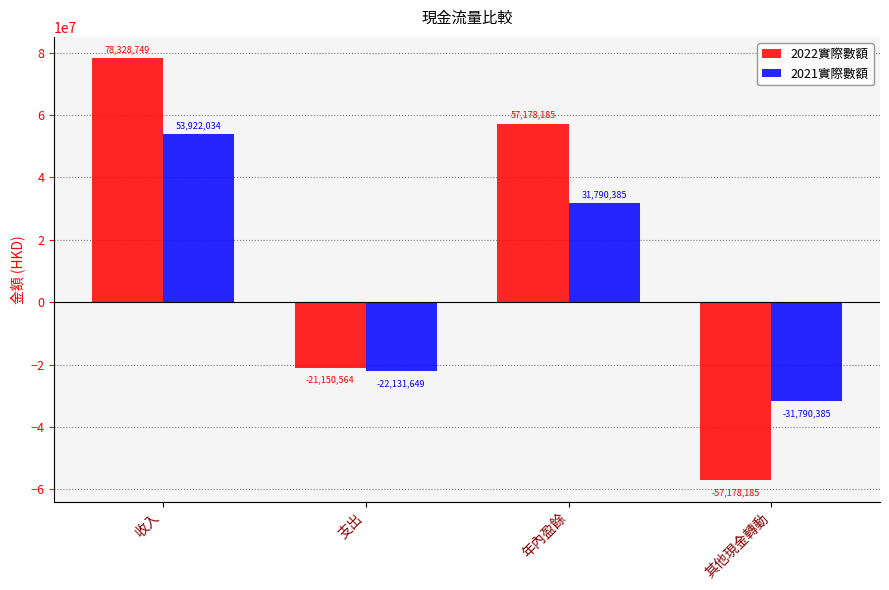

Reading left to right, what are all the values shown in this chart?

2022實際數額: 收入=78328749	支出=-21150564	年內盈餘=57178185	其他現金轉動=-57178185
2021實際數額: 收入=53922034	支出=-22131649	年內盈餘=31790385	其他現金轉動=-31790385